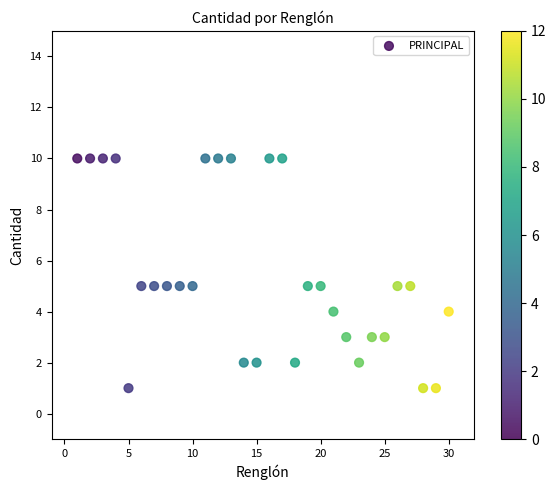

What is the range of X values (max minus min)?

29